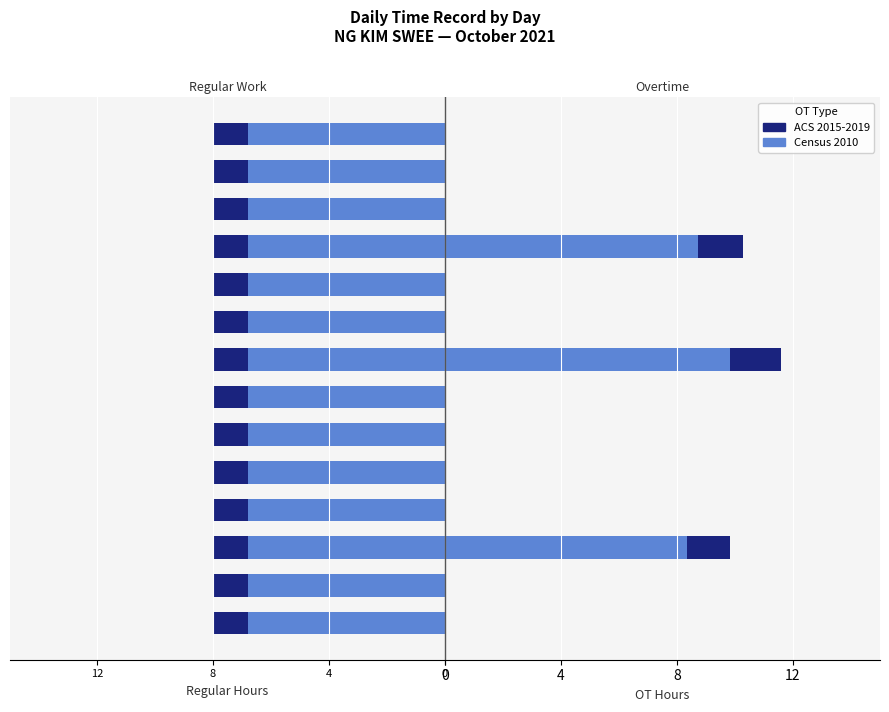

What is the sum of the OT (Census 2010) values at 4 and 8?

8.4